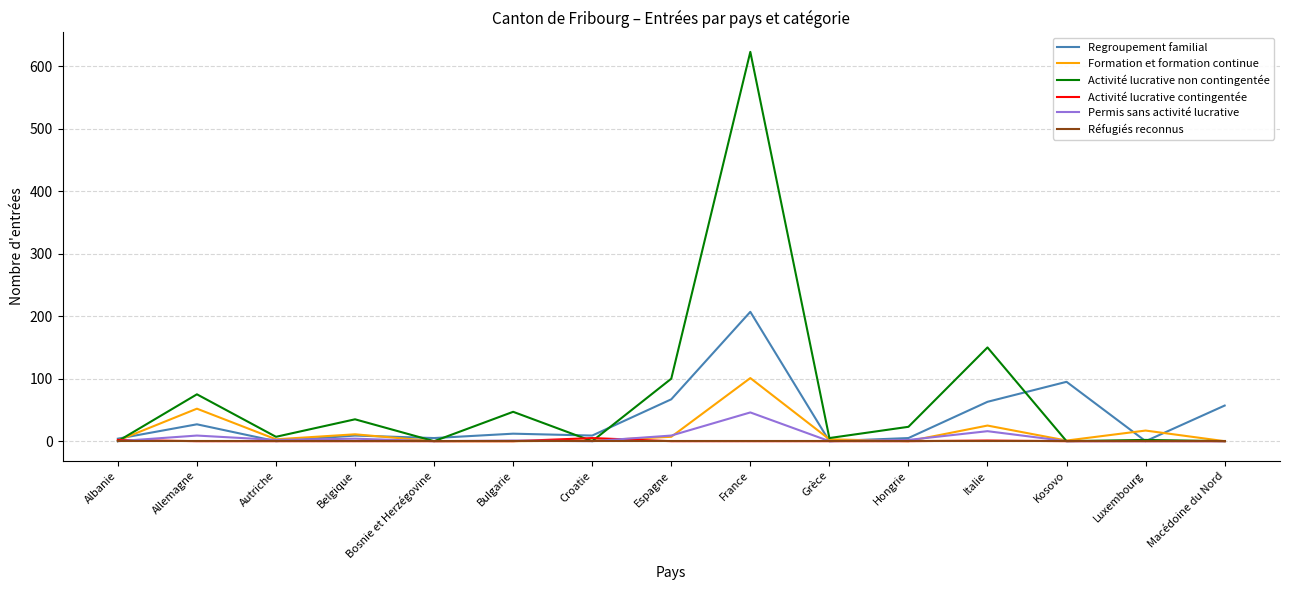

What is the total value across all series at Luxembourg?

19